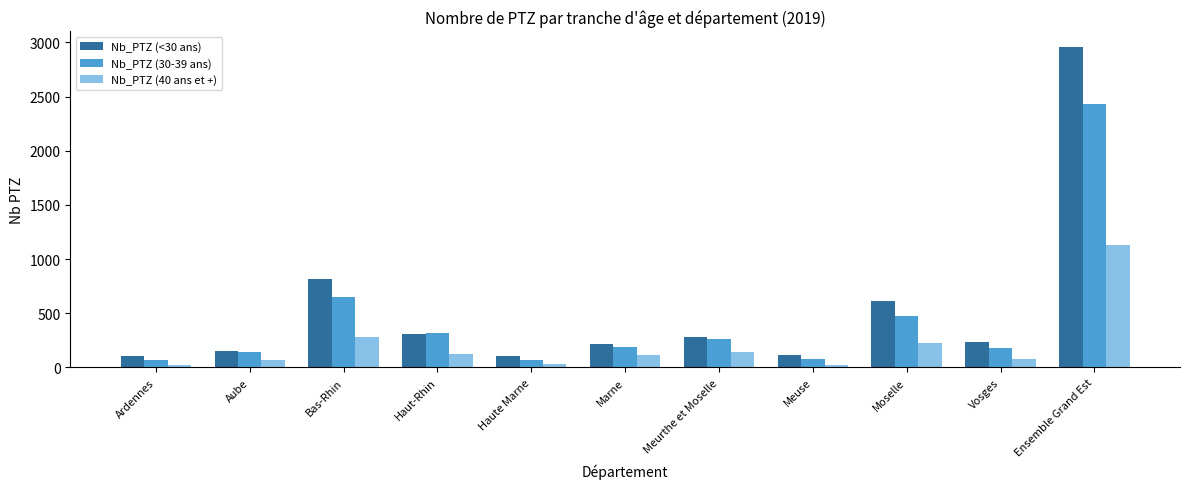

The Nb_PTZ (30-39 ans) series shows 938 at Bas-Rhin. True or false?

False